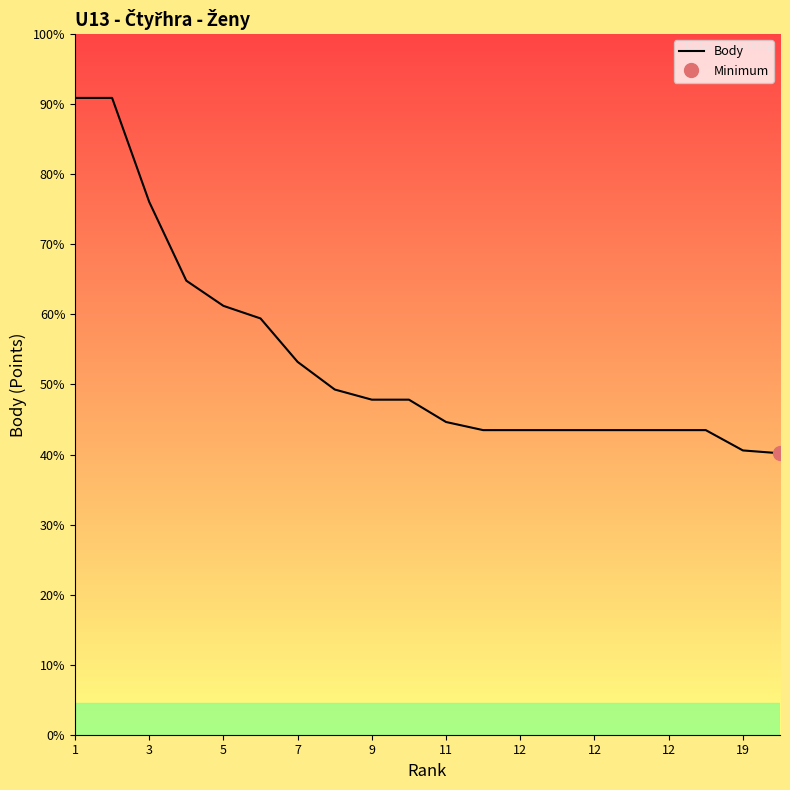

What is the label of the 9th point from the right?

11